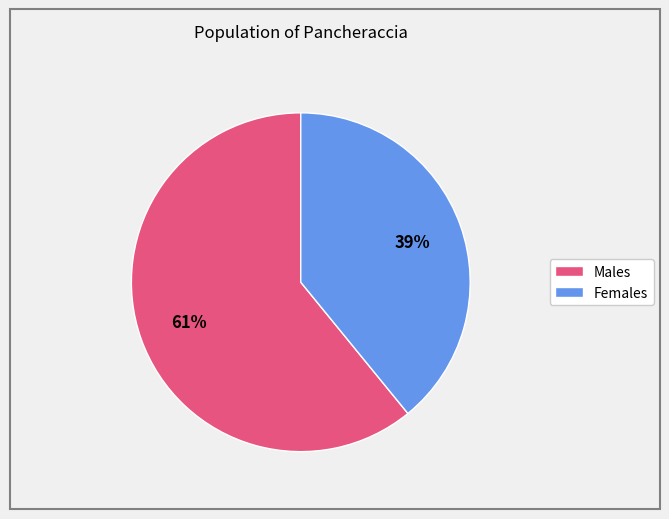

Count the number of slices in the pie.

2